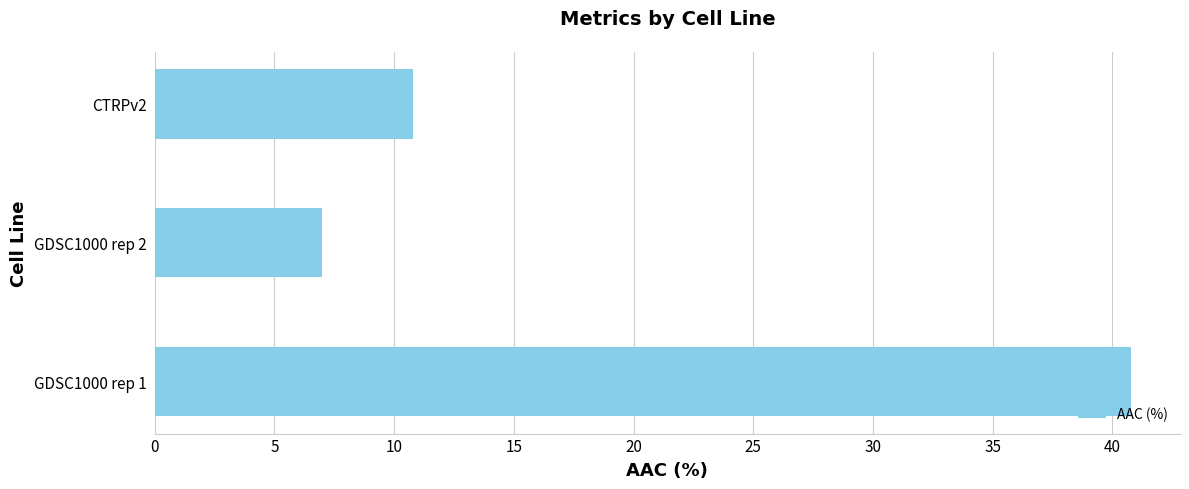

How many values exceed 10?

2